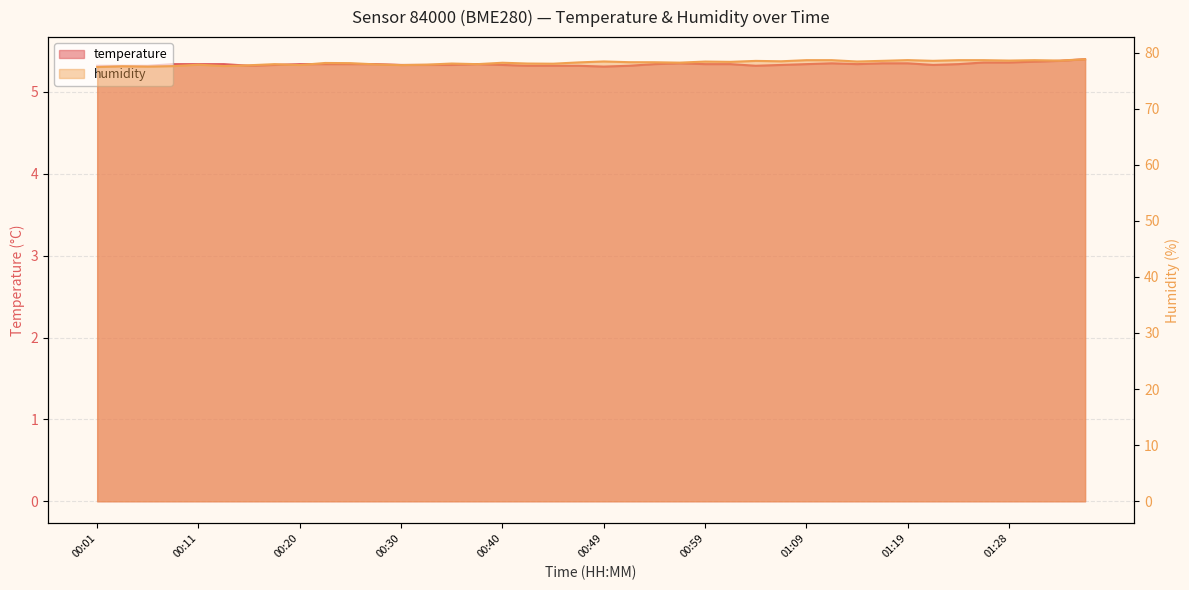

Is the value of temperature at 00:45 greater than the value of humidity at 00:47?

No